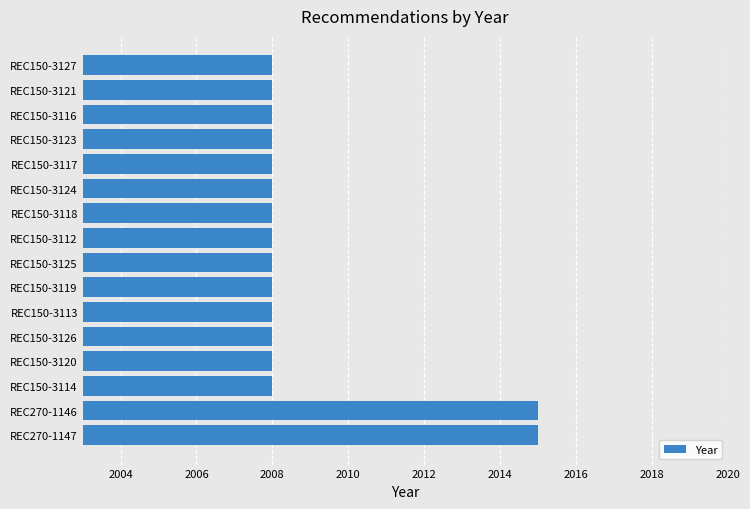

The value at REC150-3126 is 3008. True or false?

False